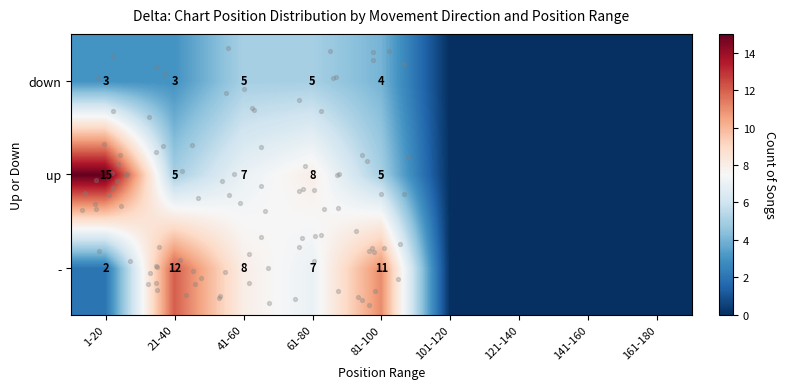

The value of - at 101-120 is 7. True or false?

False